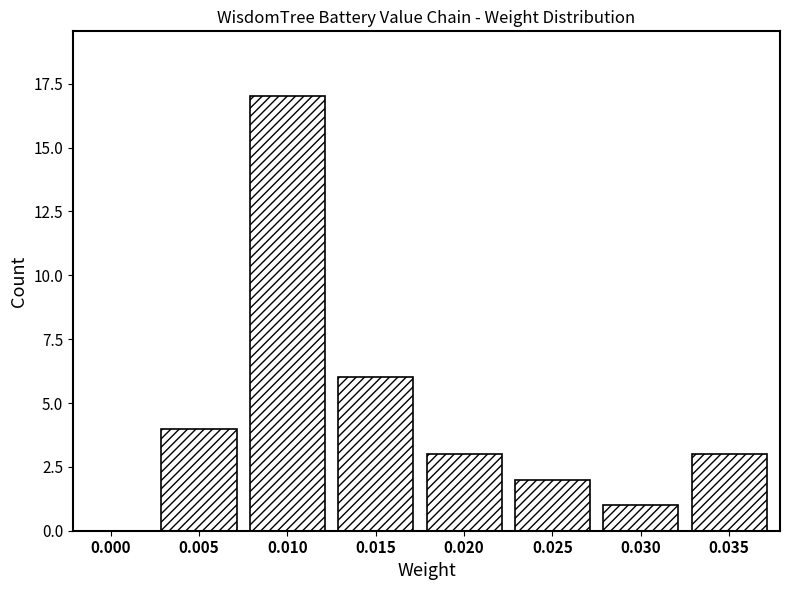

Reading right to left, transcribe all the data shown in this chart.

0.035=3	0.030=1	0.025=2	0.020=3	0.015=6	0.010=17	0.005=4	0.000=0